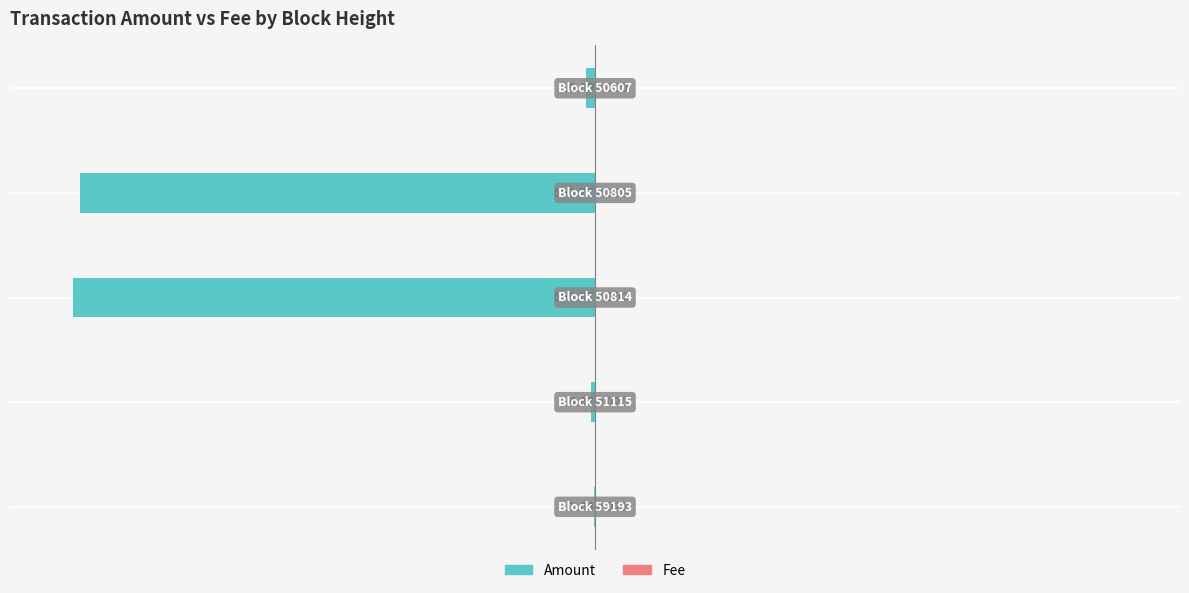

What is the greatest value displayed?

0.1